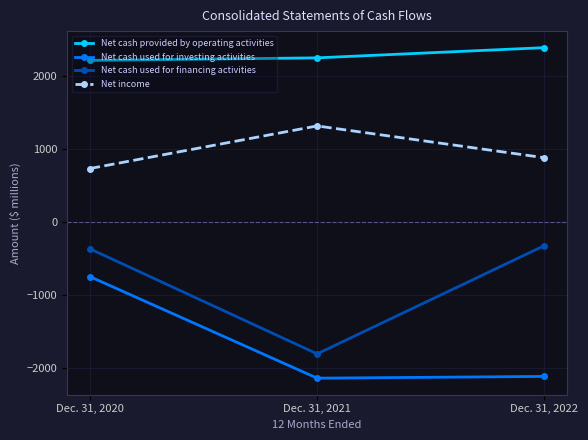

What is the average value of the Net income series?

974